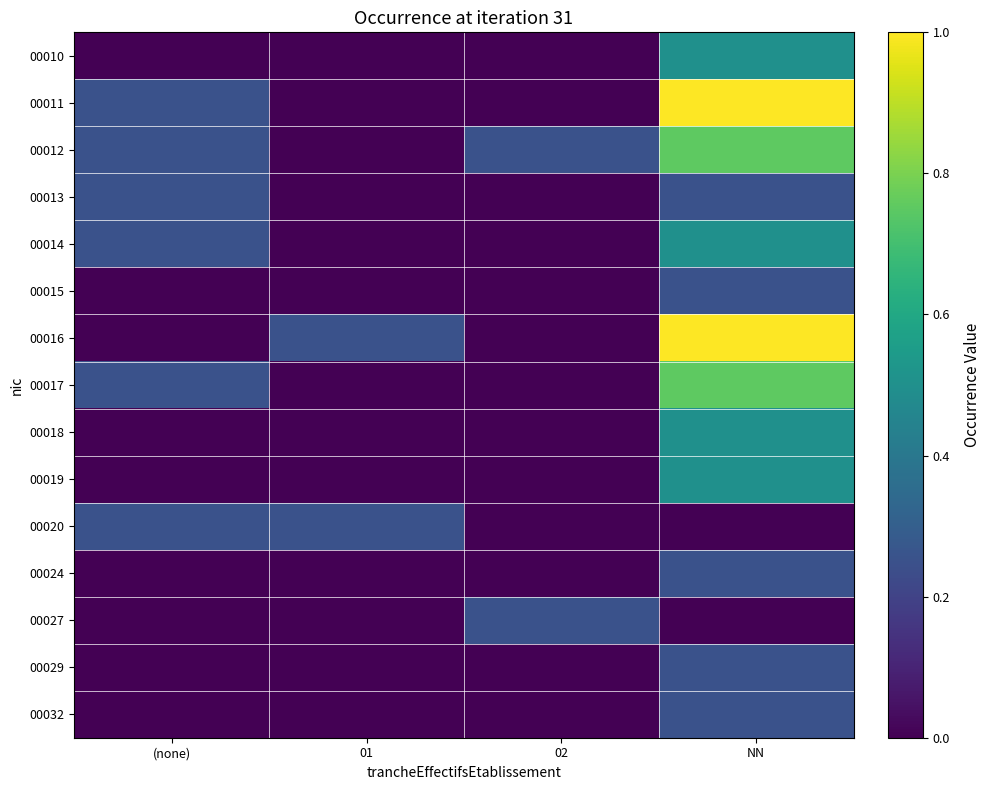

Reading left to right, transcribe all the data shown in this chart.

00010: (none)=0.0	01=0.0	02=0.0	NN=0.5
00011: (none)=0.2	01=0.0	02=0.0	NN=1.0
00012: (none)=0.2	01=0.0	02=0.2	NN=0.8
00013: (none)=0.2	01=0.0	02=0.0	NN=0.2
00014: (none)=0.2	01=0.0	02=0.0	NN=0.5
00015: (none)=0.0	01=0.0	02=0.0	NN=0.2
00016: (none)=0.0	01=0.2	02=0.0	NN=1.0
00017: (none)=0.2	01=0.0	02=0.0	NN=0.8
00018: (none)=0.0	01=0.0	02=0.0	NN=0.5
00019: (none)=0.0	01=0.0	02=0.0	NN=0.5
00020: (none)=0.2	01=0.2	02=0.0	NN=0.0
00024: (none)=0.0	01=0.0	02=0.0	NN=0.2
00027: (none)=0.0	01=0.0	02=0.2	NN=0.0
00029: (none)=0.0	01=0.0	02=0.0	NN=0.2
00032: (none)=0.0	01=0.0	02=0.0	NN=0.2